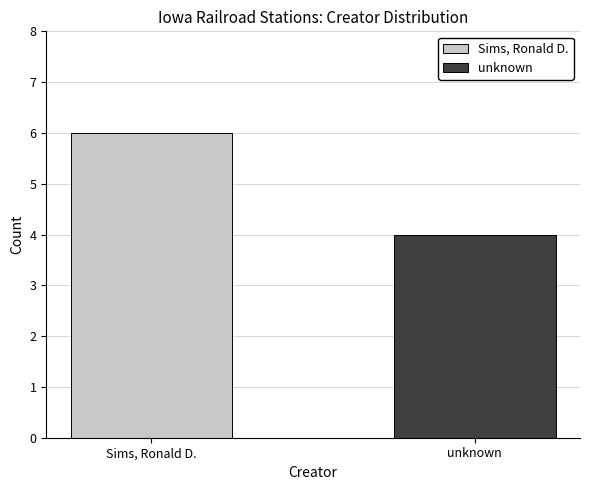

Rank the series by their maximum value, from highest to lowest.

Sims, Ronald D., unknown